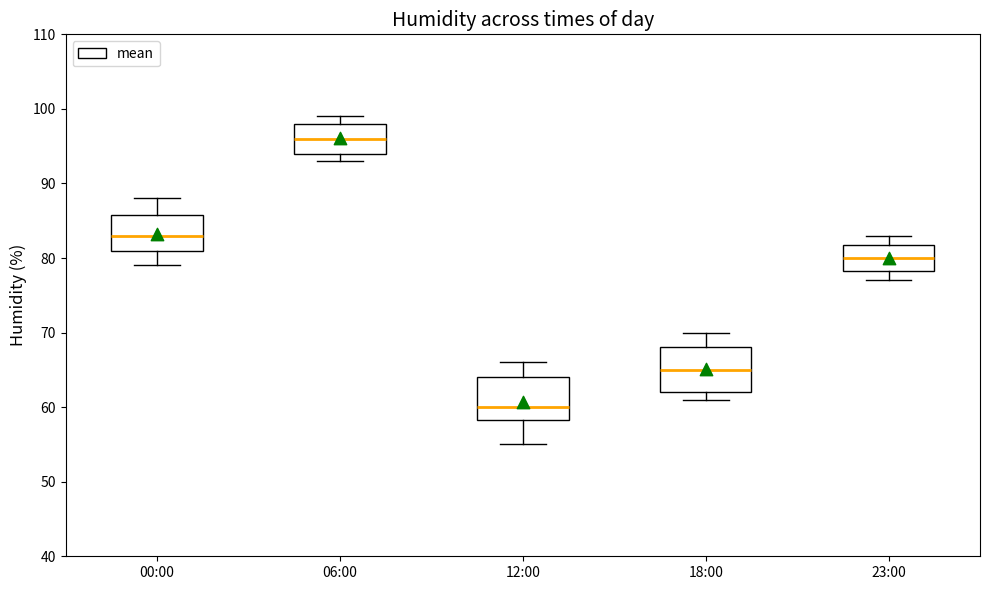

Which box's median line is the highest?

06:00